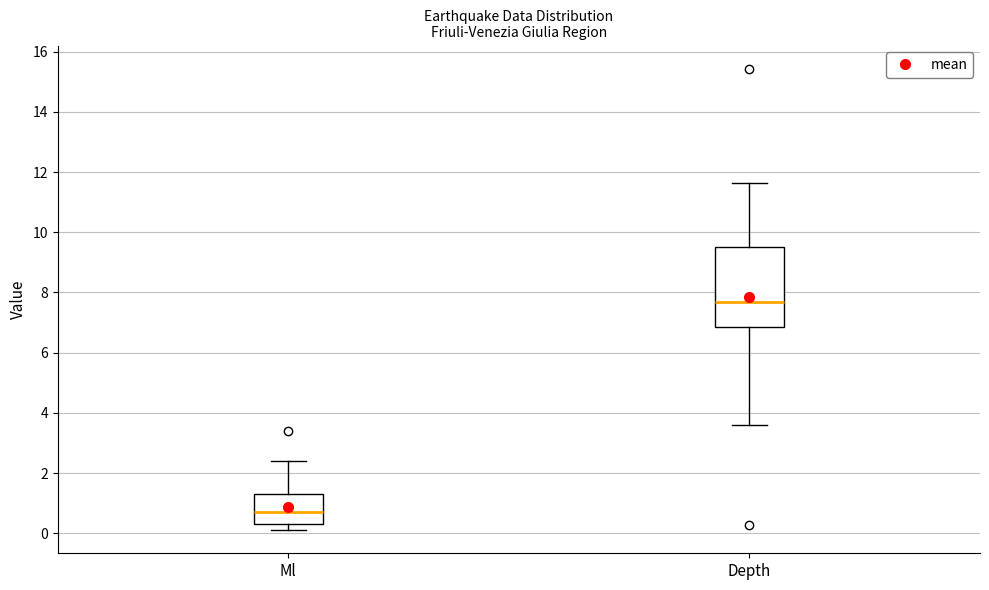

Reading left to right, read every box against the y-axis: the position of its median line, the range the box covers, and the ends of its whiskers. The values are not printed on the chart, so give them approximately, as read against the axis.

Ml: median 0.8, box 0.4 to 1.4, whiskers 0.2 to 2.4
Depth: median 7.6, box 6.8 to 9.4, whiskers 3.6 to 11.6